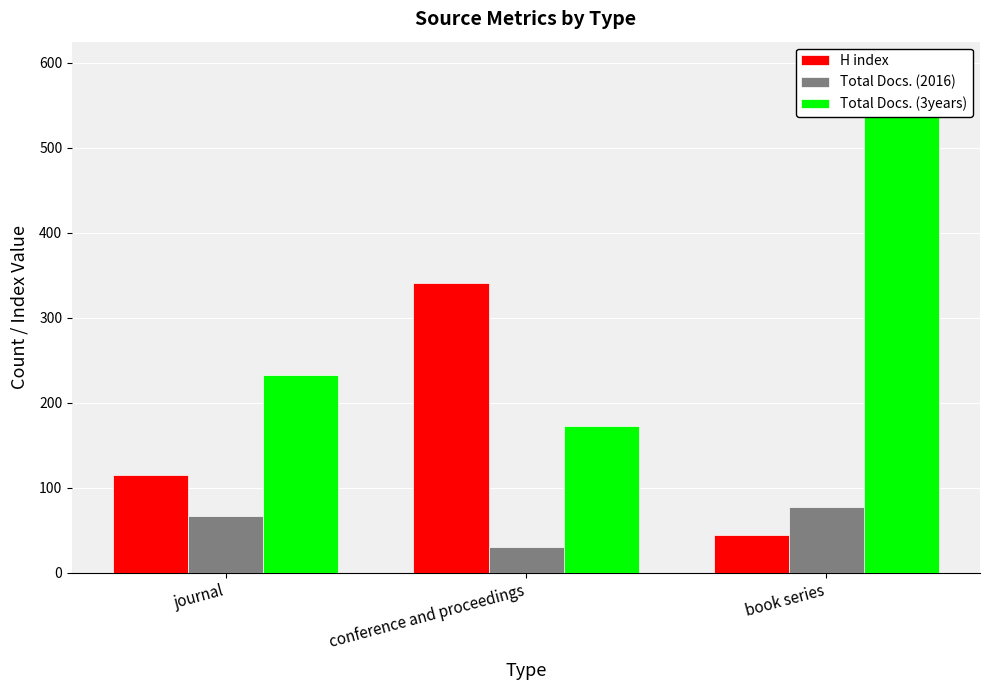

Where does the H index series first go above 115?

conference and proceedings